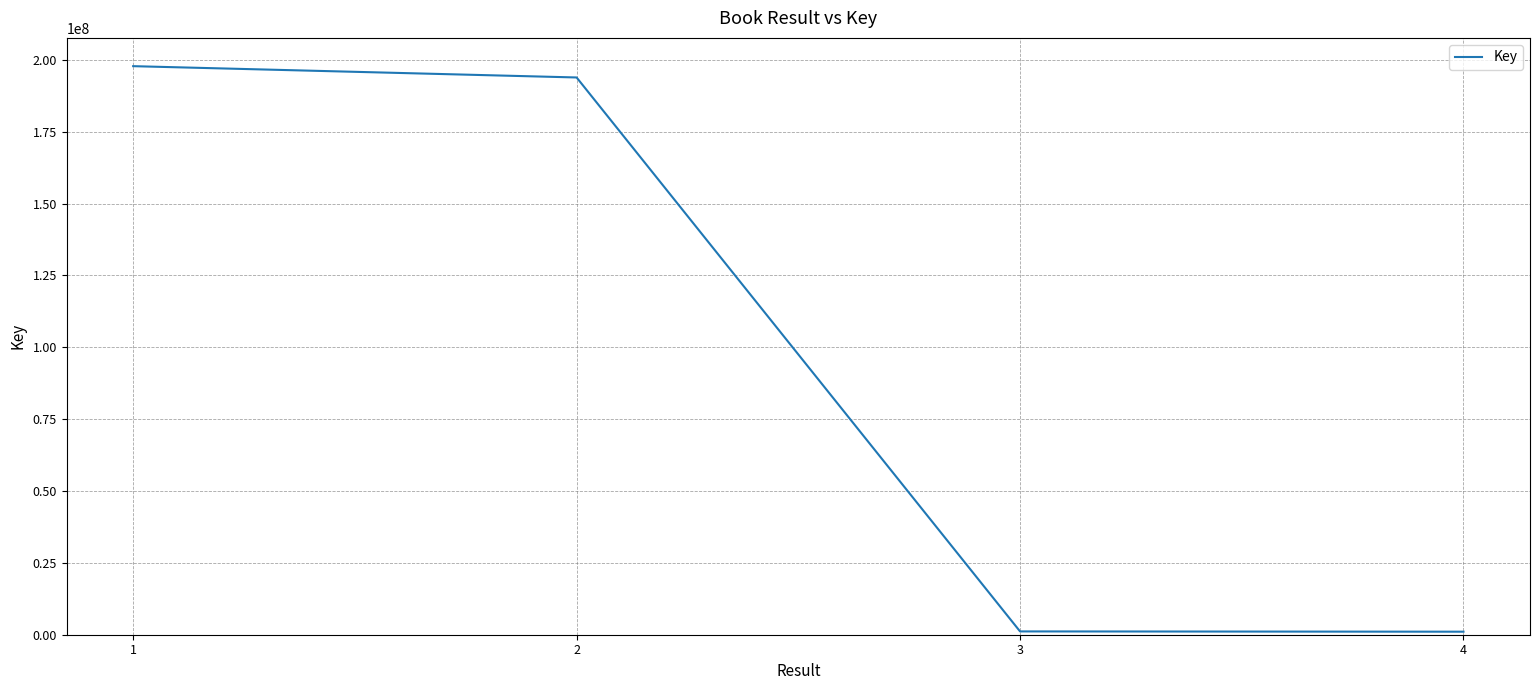

What is the average value?

98478648